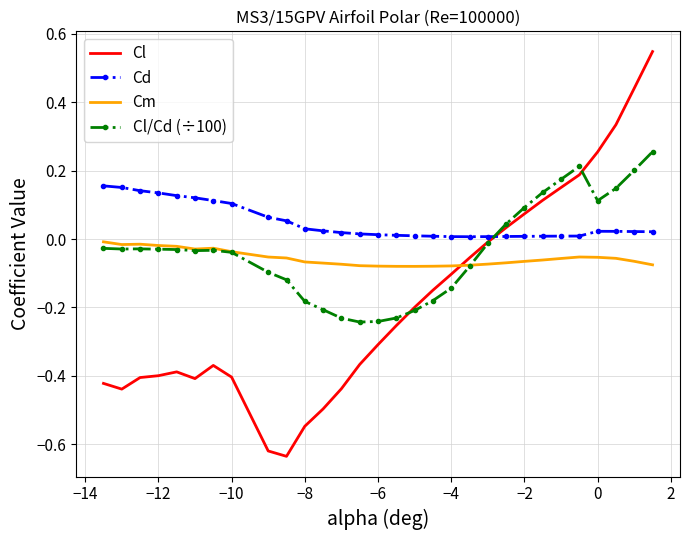

Which series has the largest range (max minus min)?

Cl